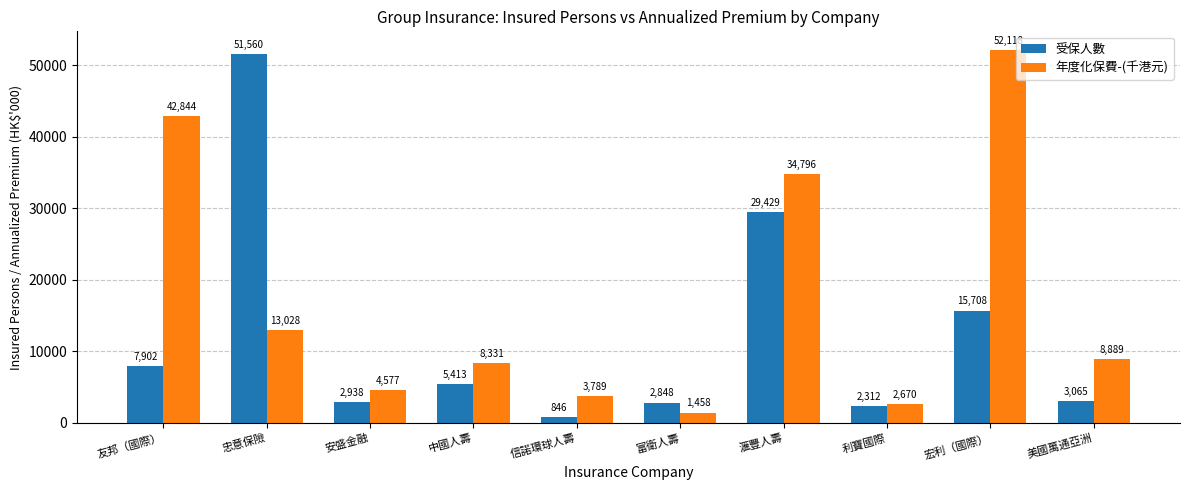

What is the sum of all 受保人數 values?

122021